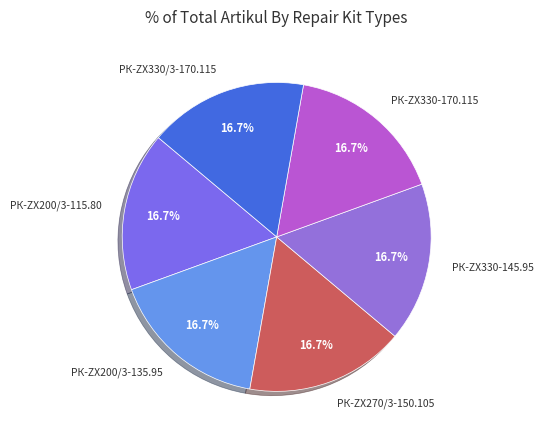

The РК-ZX330-170.115 slice represents 27% of the pie. True or false?

False